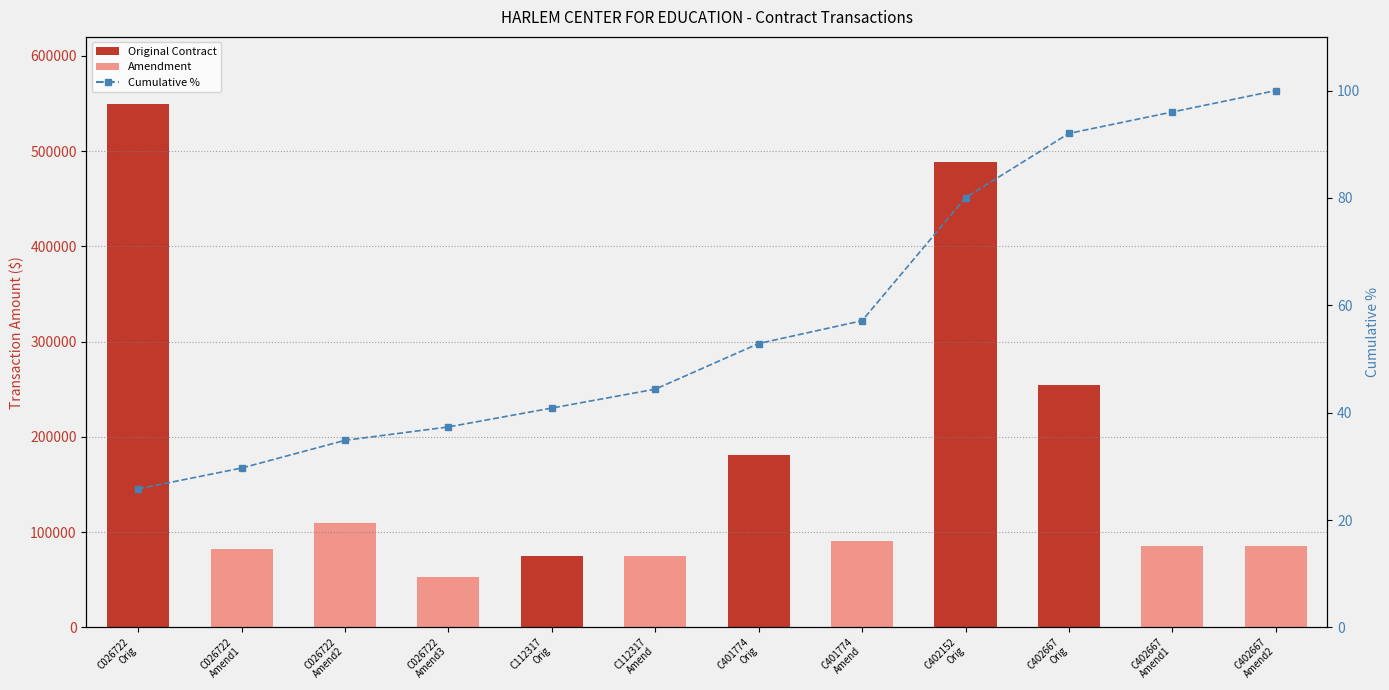

The value of Cumulative % at C112317
Orig is 70.4. True or false?

False